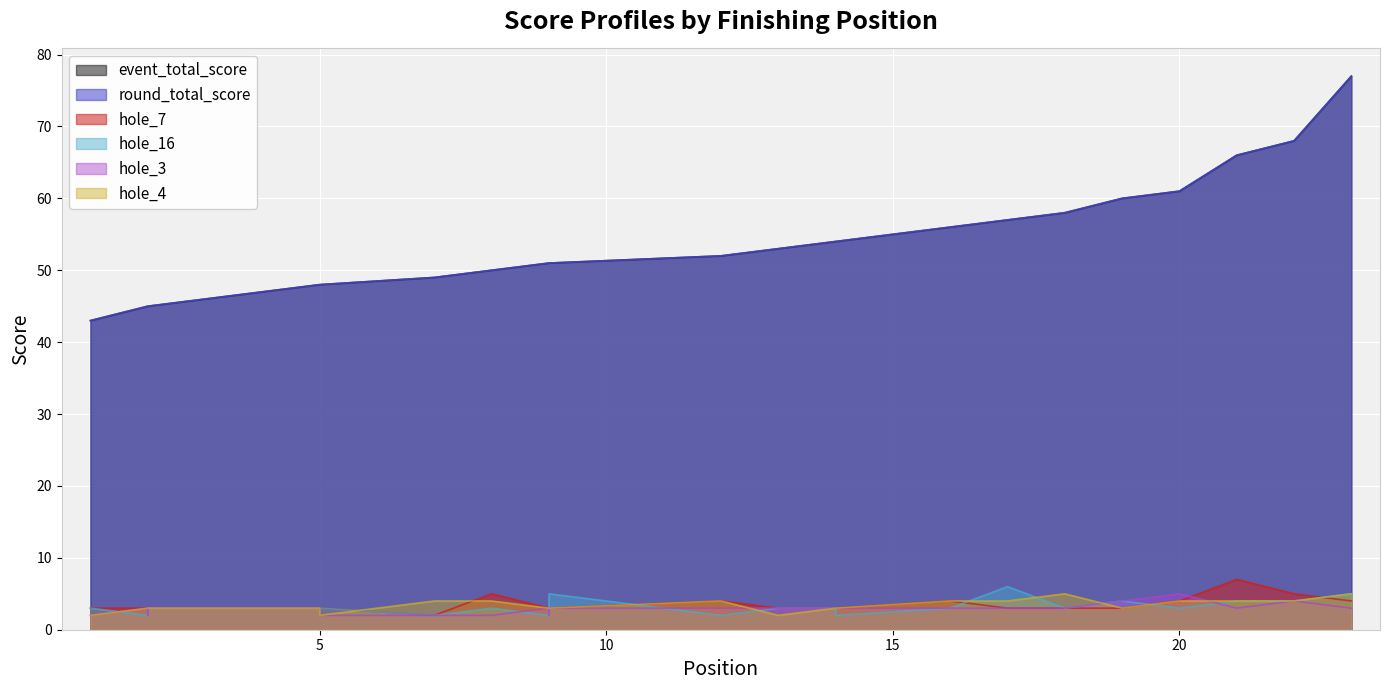

Which series changed the most between 9 and 22?

event_total_score